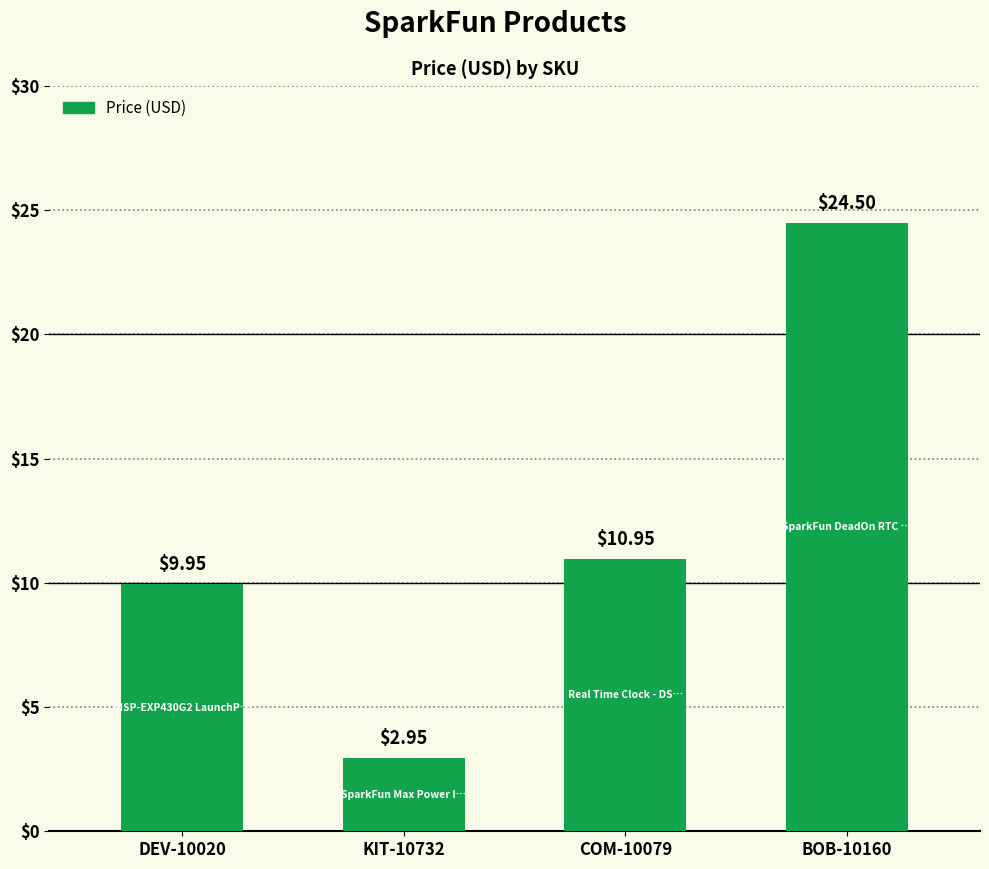

How many values are below 10?

2